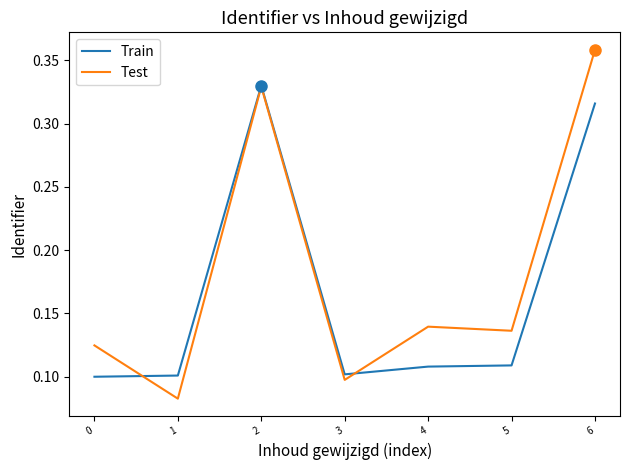

The value of Test at 3 is 0.2. True or false?

False